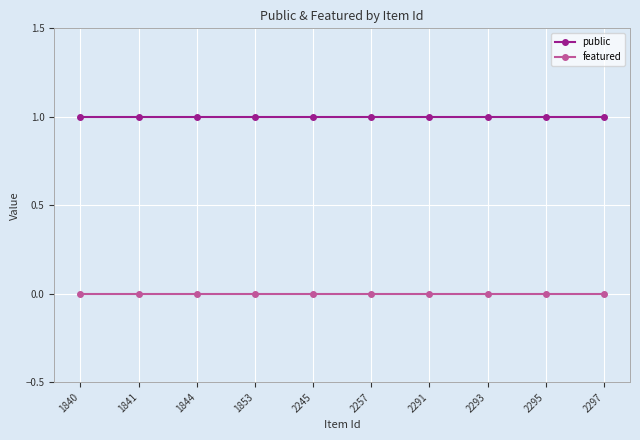

List the series in order of their overall mean, lowest first.

featured, public